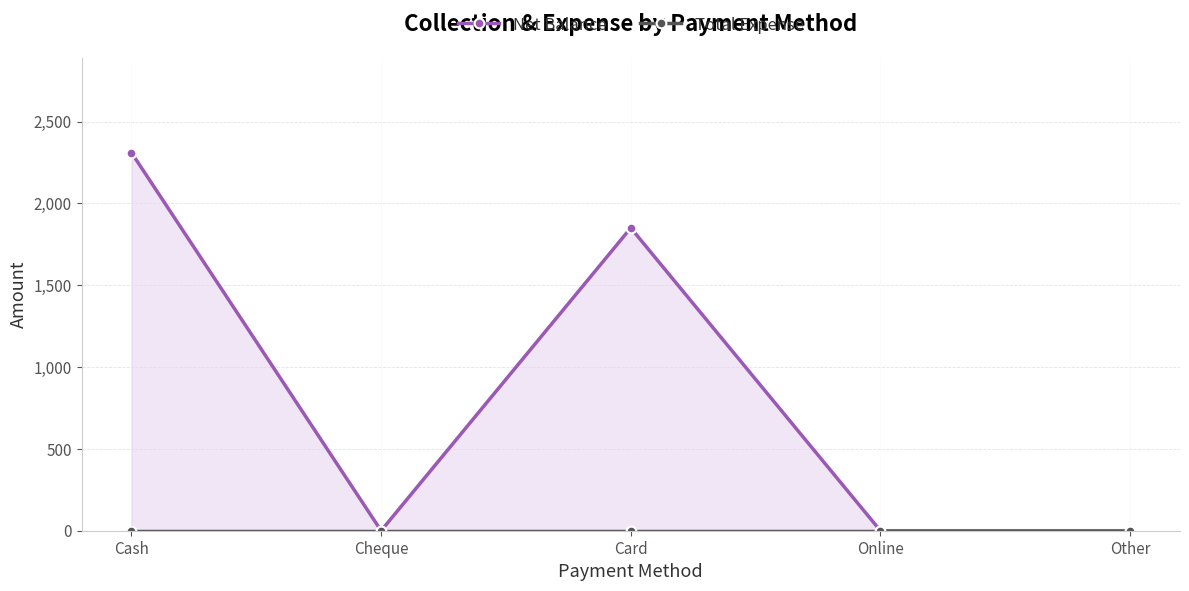

What is the difference between the maximum and minimum values in the Net Balance series?

2310